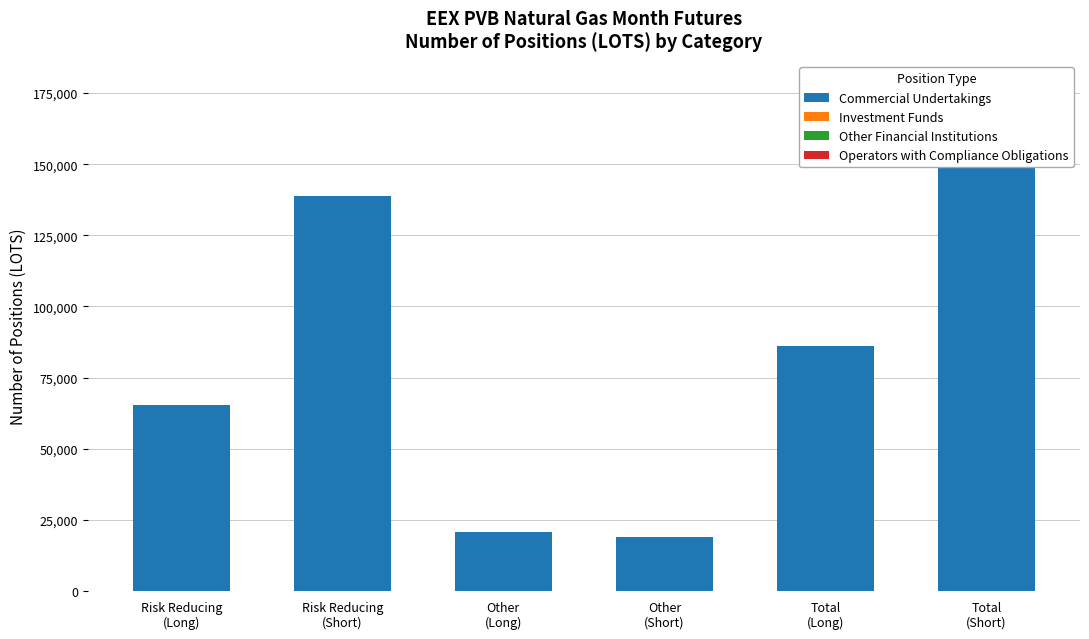

What are all the series names shown in the legend?

Commercial Undertakings, Investment Funds, Other Financial Institutions, Operators with Compliance Obligations